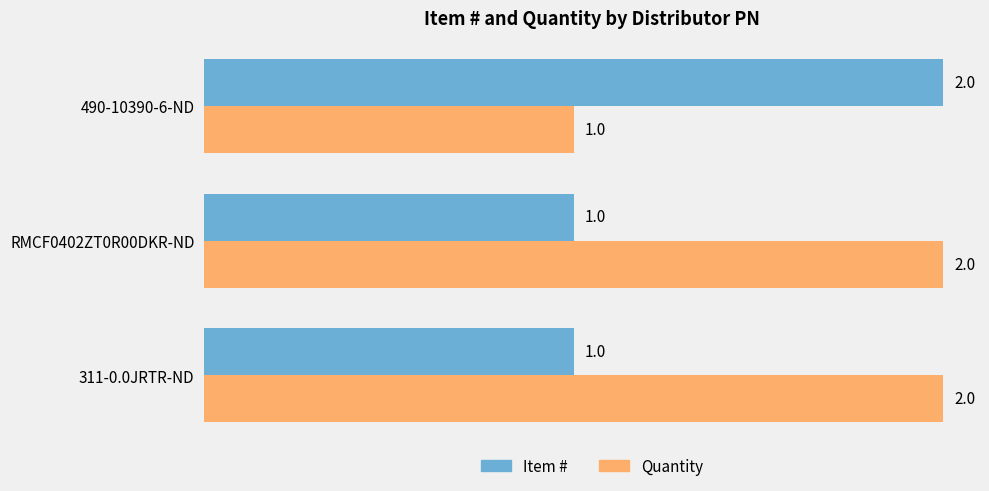

Is it true that Item # equals 2 at RMCF0402ZT0R00DKR-ND?

False